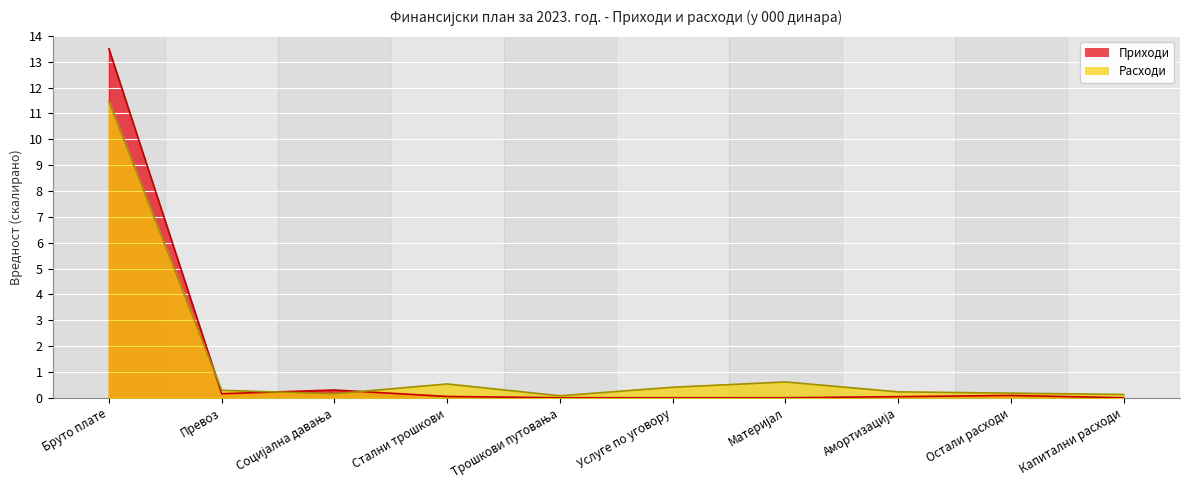

How many times do Приходи and Расходи cross each other?

3